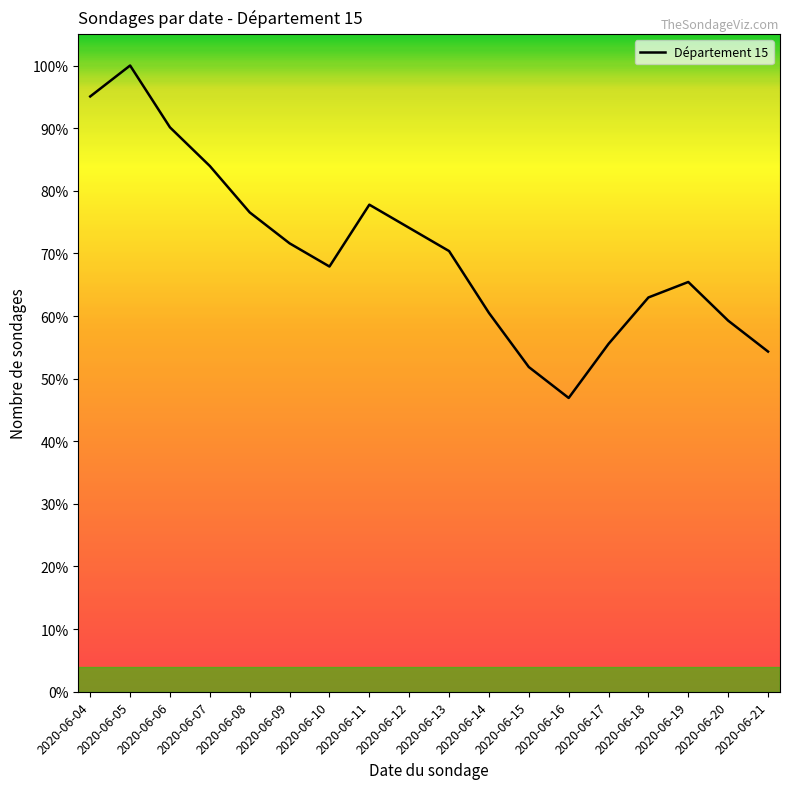

True or false: there are more than 1 points higher than both neighbors.

True